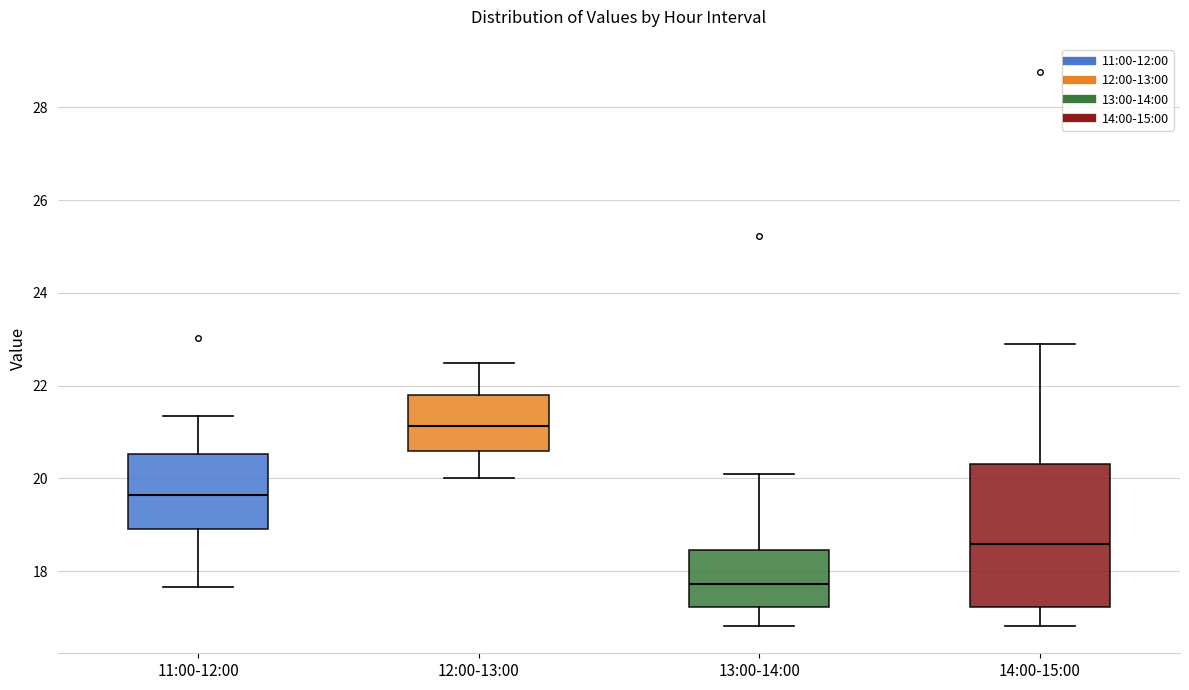

Reading left to right, transcribe this box plot: for each box, give where its median line is, the range the box spans, and where its two whiskers end, as read against the y-axis. The values are not printed on the chart, so give them approximately, as read against the axis.

11:00-12:00: median 19.6, box 19.0 to 20.6, whiskers 17.6 to 21.4
12:00-13:00: median 21.2, box 20.6 to 21.8, whiskers 20.0 to 22.4
13:00-14:00: median 17.8, box 17.2 to 18.4, whiskers 16.8 to 20.2
14:00-15:00: median 18.6, box 17.2 to 20.4, whiskers 16.8 to 23.0